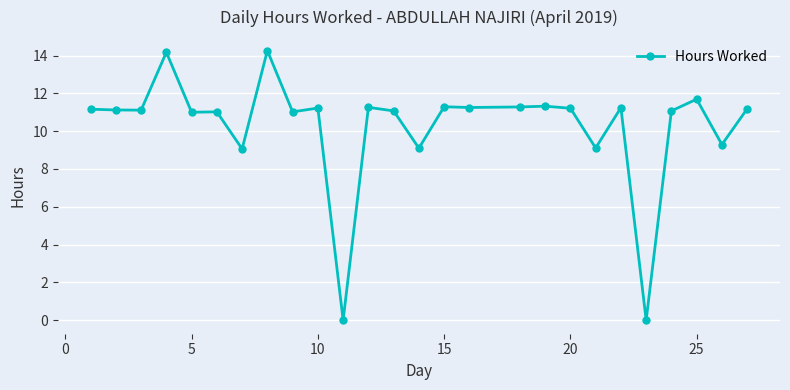

What is the difference between the maximum and minimum values?

14.3